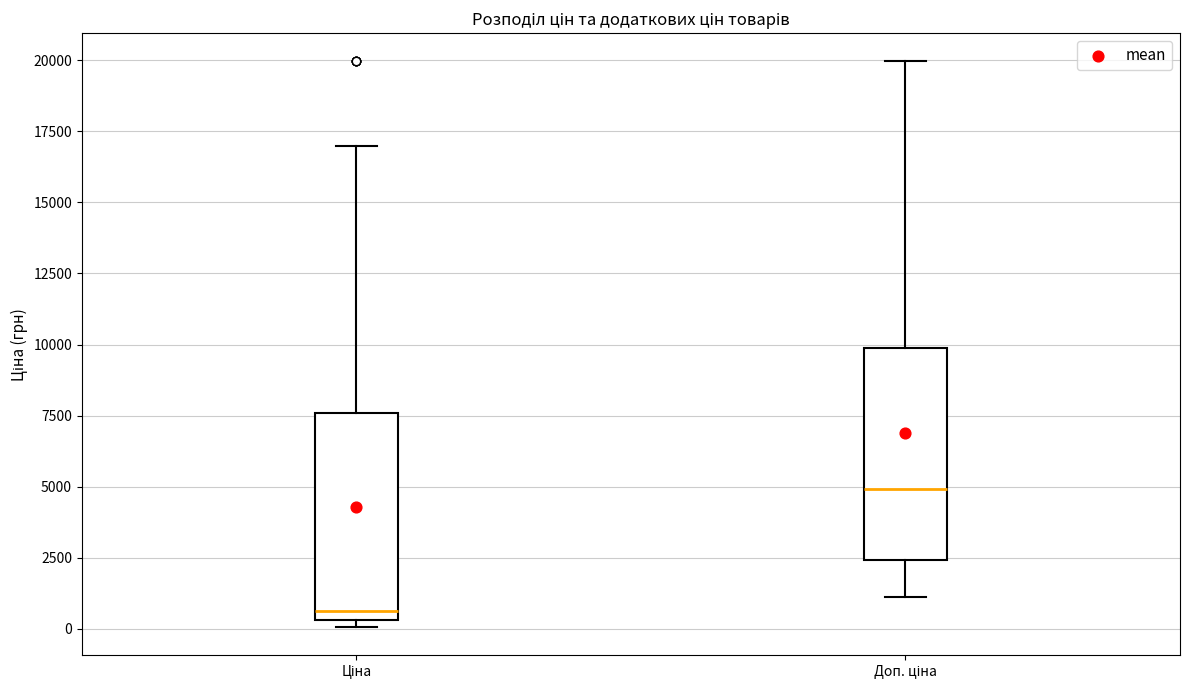

Reading left to right, transcribe this box plot: for each box, give where its median line is, the range the box spans, and where its two whiskers end, as read against the y-axis. The values are not printed on the chart, so give them approximately, as read against the axis.

Ціна: median 500 (just above the box's lower edge), box 500 to 7500, whiskers 0 to 17000
Доп. ціна: median 5000, box 2500 to 10000, whiskers 1000 to 20000